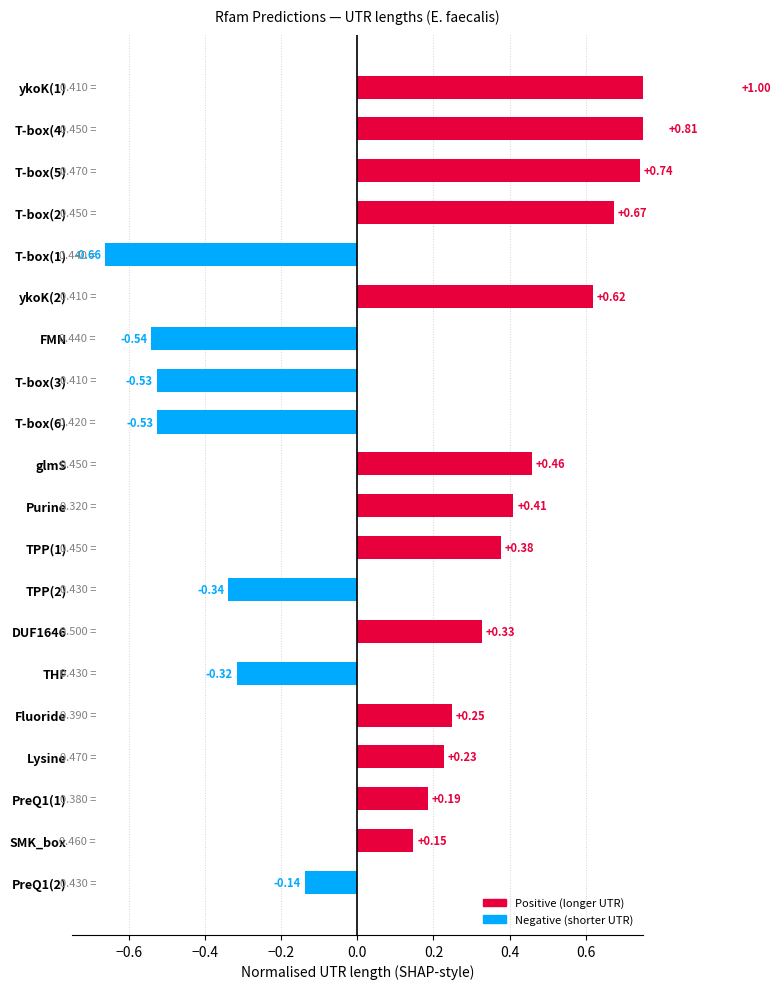

The value at Fluoride is 0.2. True or false?

True